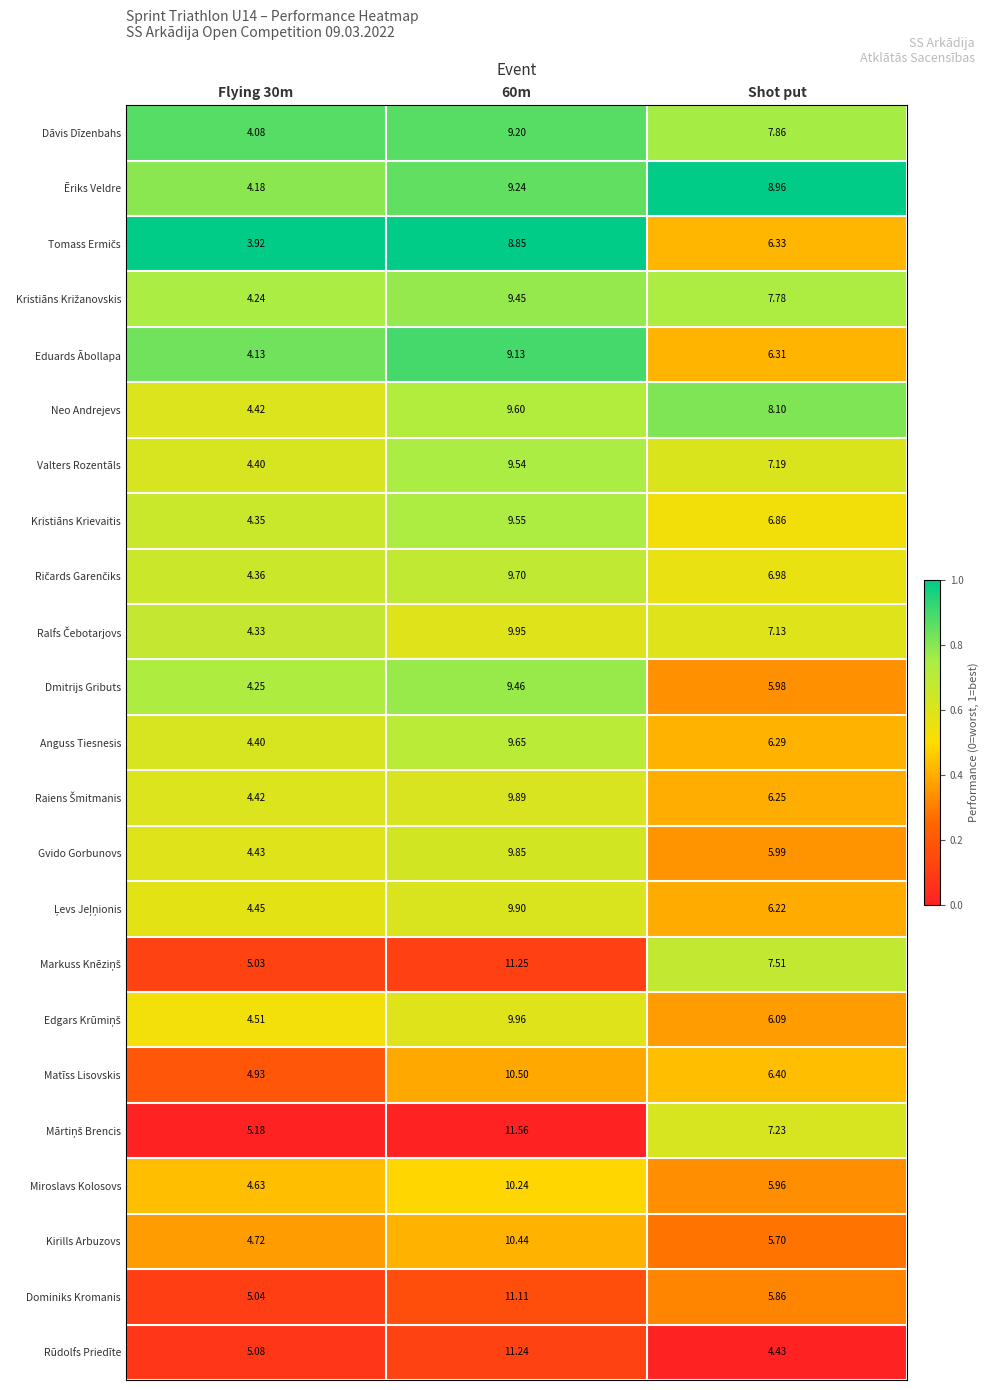

Which series has the largest range (max minus min)?

Rūdolfs Priedīte